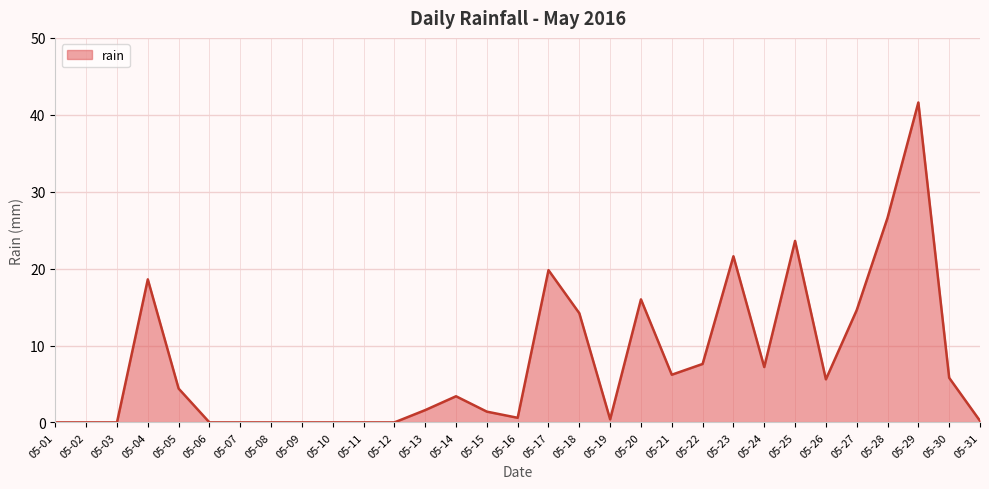

Is it true that the value at 05-18 is 7.1?

False